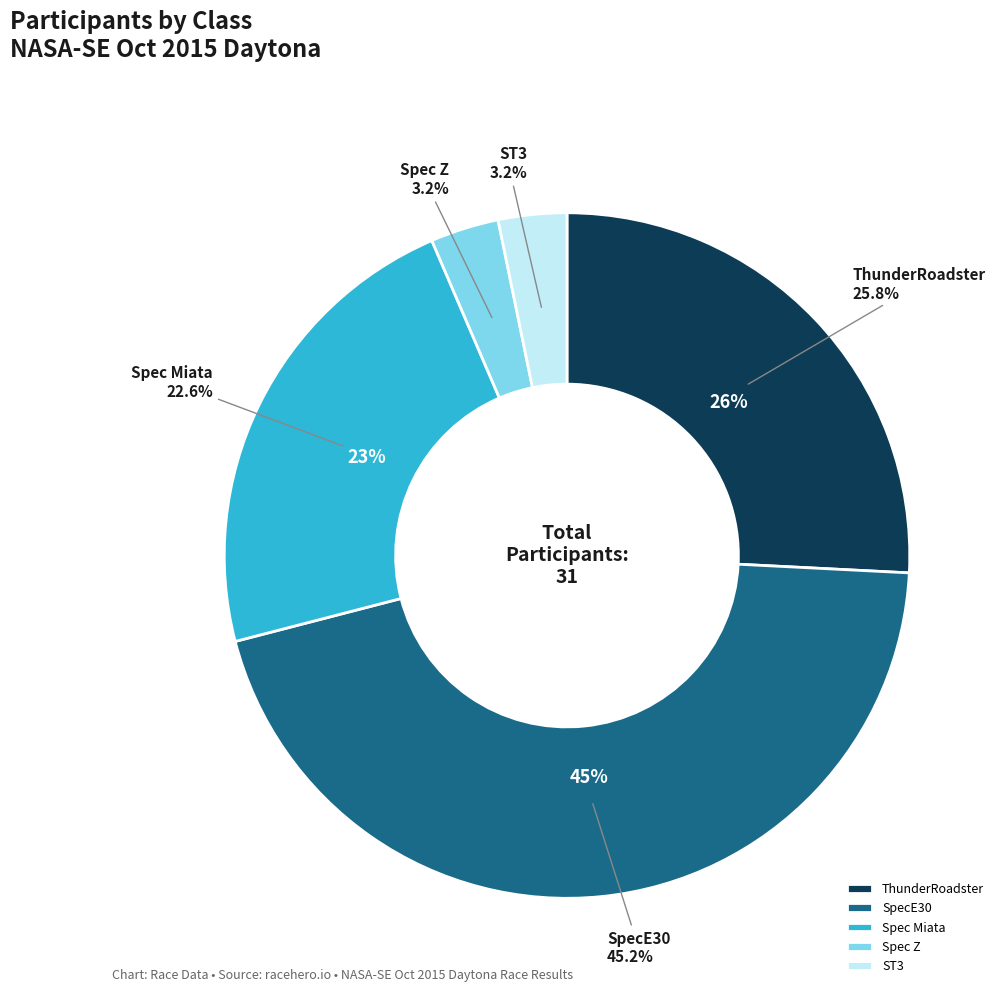

Is there a majority slice in this chart?

No